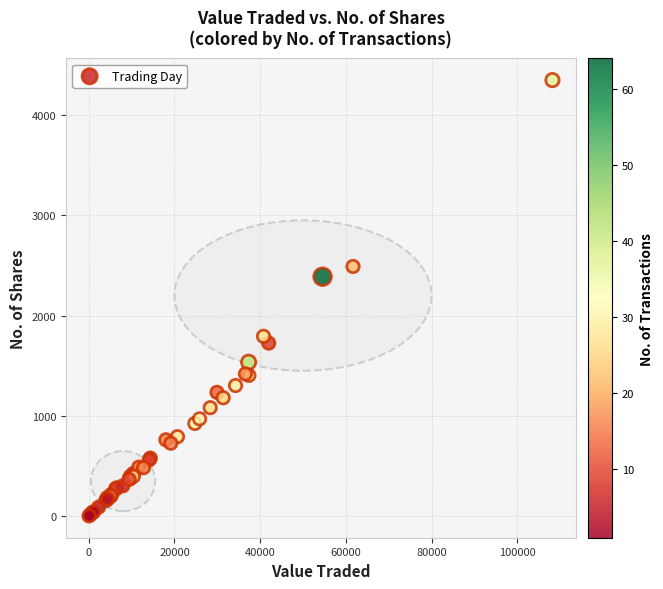

What Y value in the scatter plot is closest to 2175?

2388